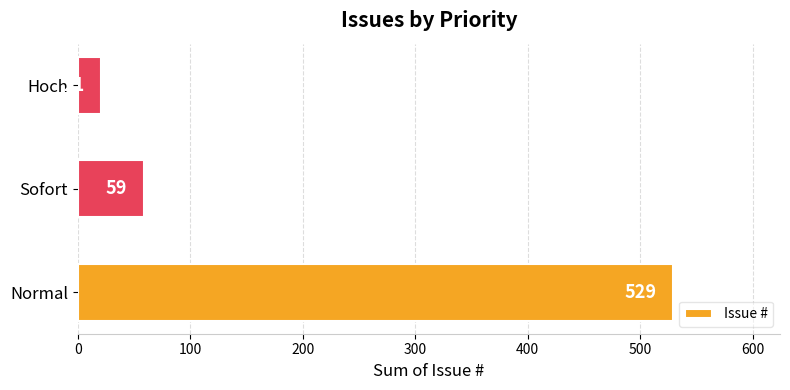

Rank the categories by value from lowest to highest.

Hoch, Sofort, Normal